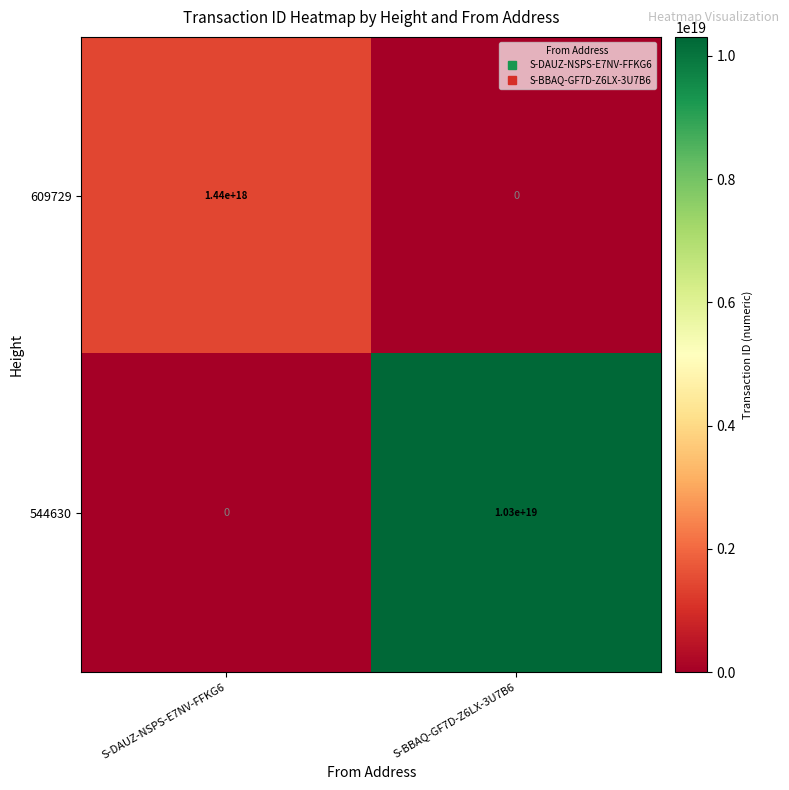

Which series has the widest spread of values?

544630